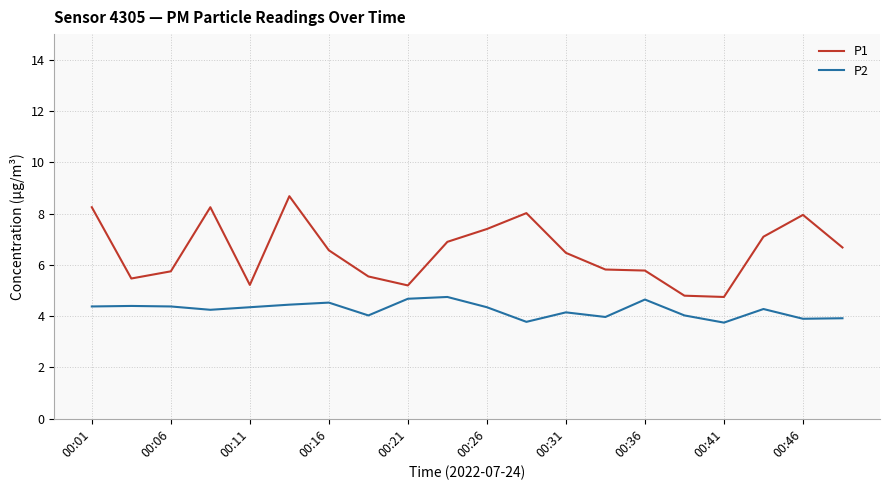

Rank the series by their maximum value, from highest to lowest.

P1, P2